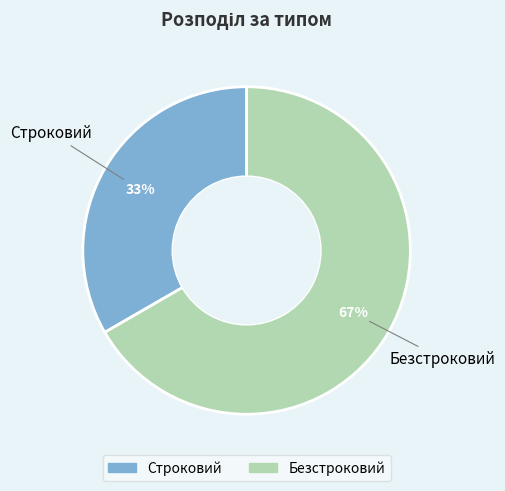

Combined, do Строковий and Безстроковий account for over 50%?

Yes